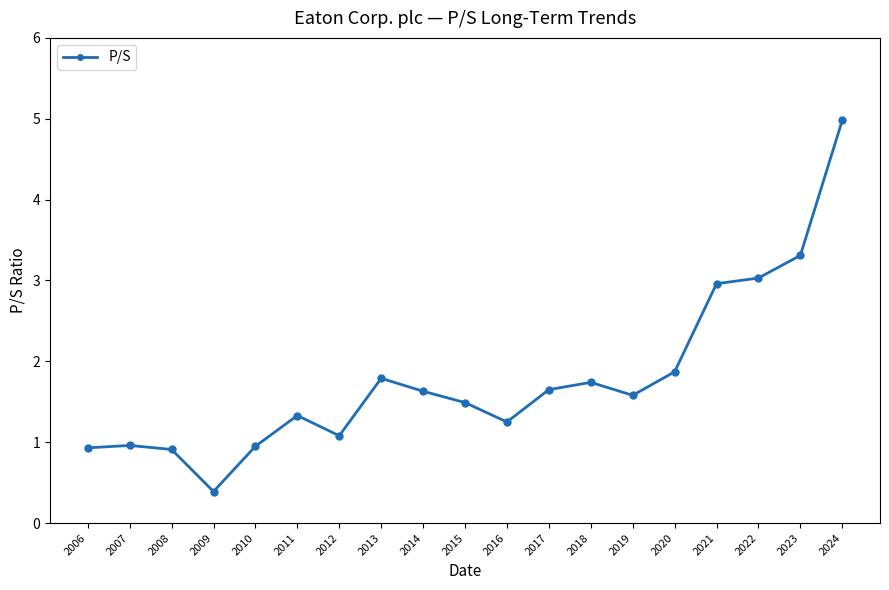

Which label corresponds to the smallest value in the chart?

2009